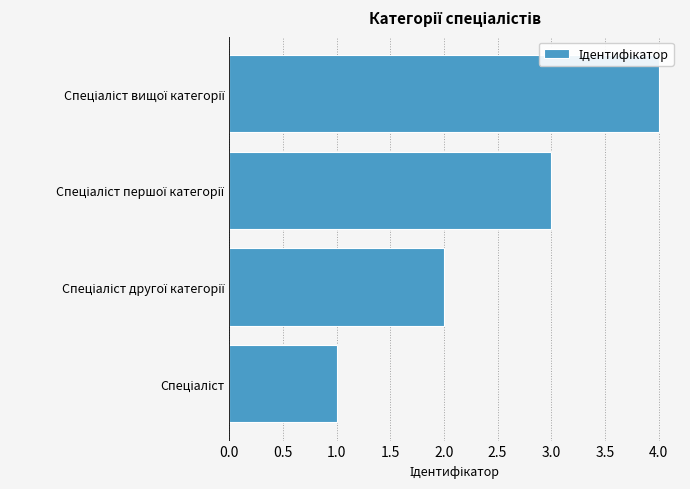

What is the sum of all values?

10